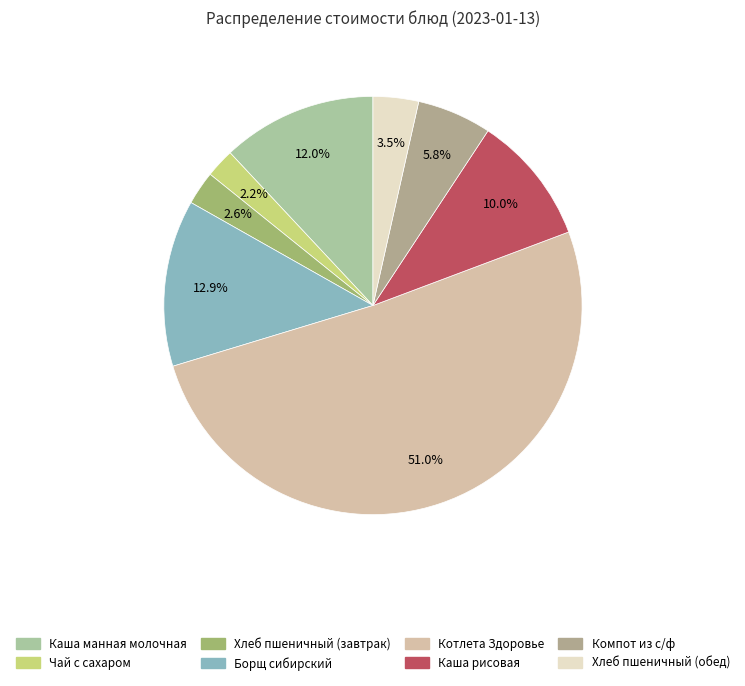

How many segments does this pie chart have?

8